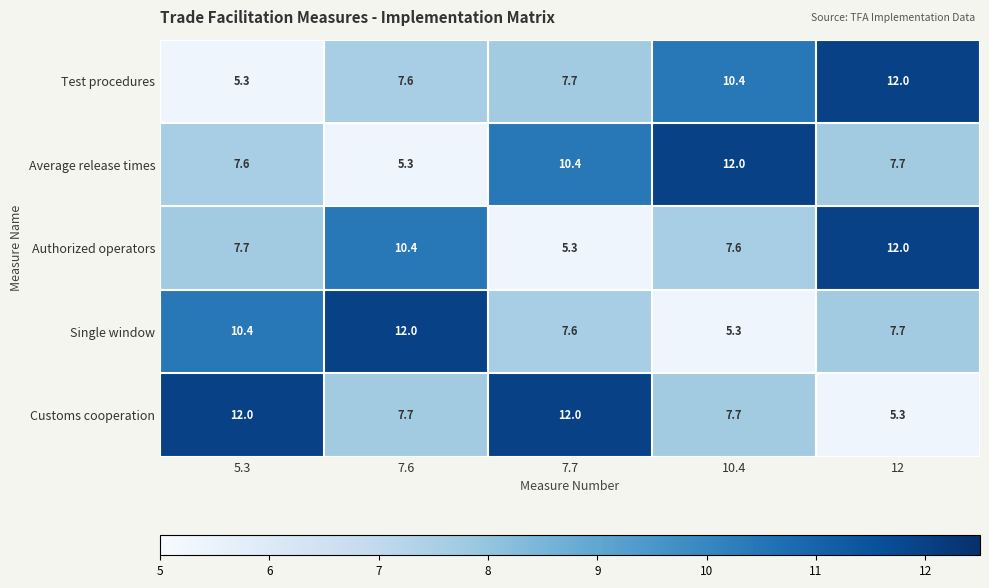

Which category has the highest value in the Average release times series?

10.4